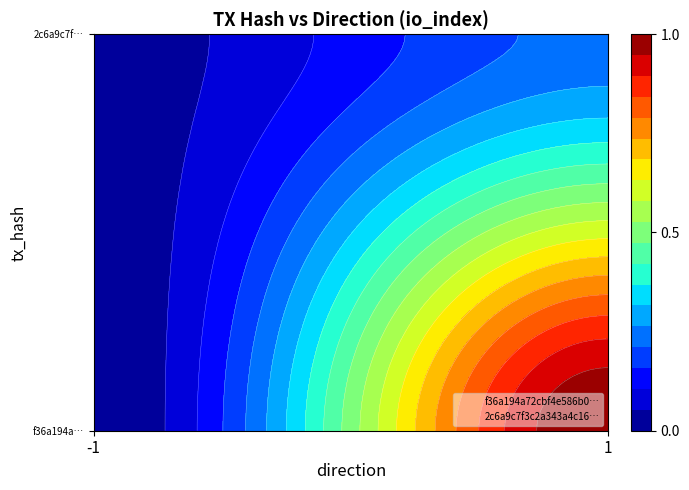

Where is f36a194a72cbf4e586b0… nearest to the value 0?

-1